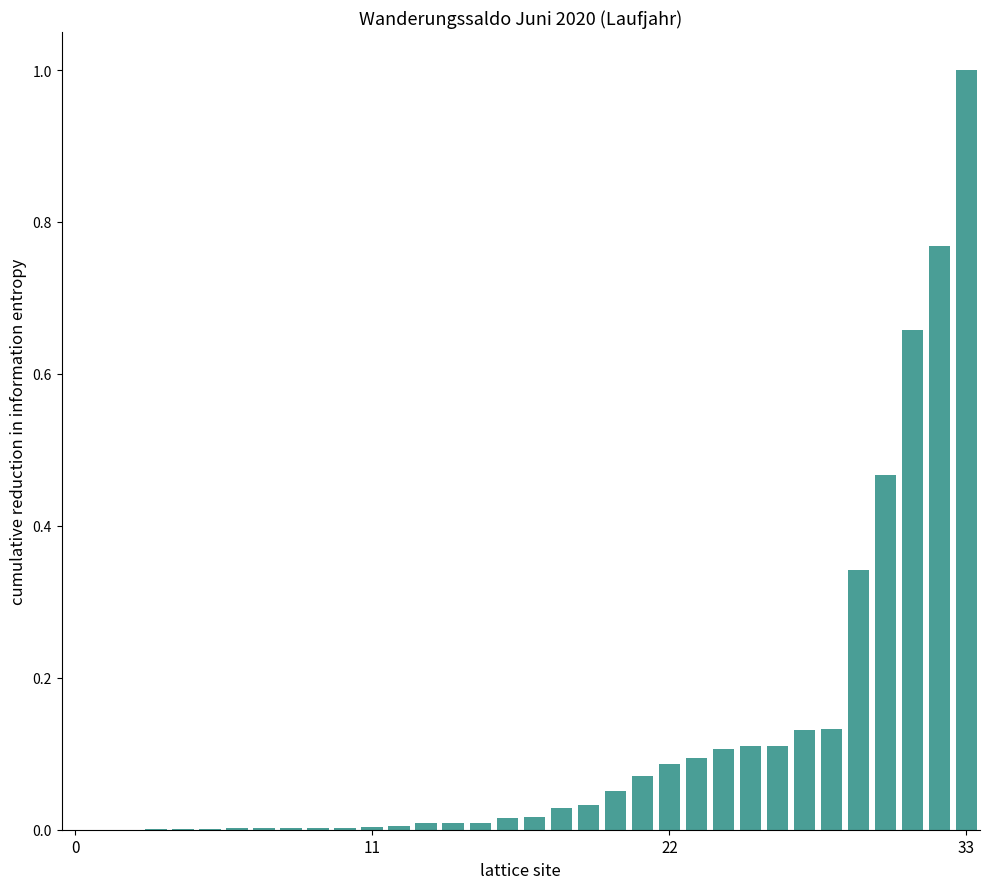

How many data points does each series have?

34